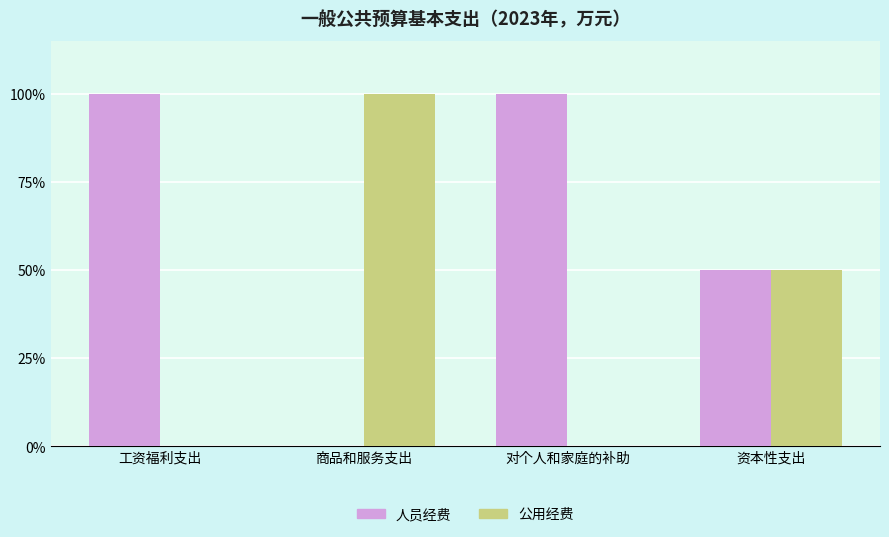

Reading right to left, transcribe all the data shown in this chart.

人员经费: 资本性支出=50	对个人和家庭的补助=100	商品和服务支出=0	工资福利支出=100
公用经费: 资本性支出=50	对个人和家庭的补助=0	商品和服务支出=100	工资福利支出=0